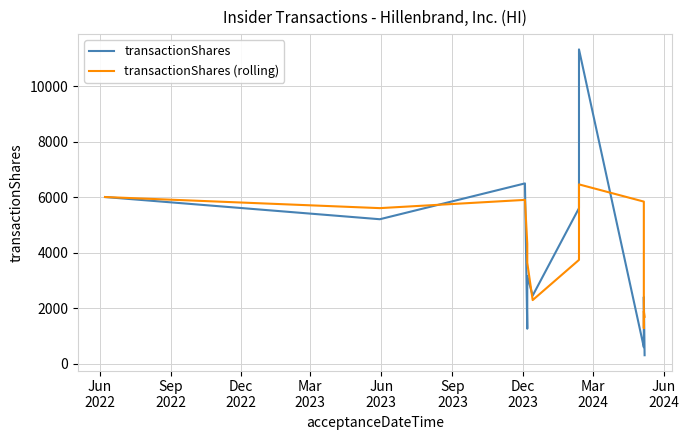

List the series in order of their peak value, highest first.

transactionShares, transactionShares (rolling)